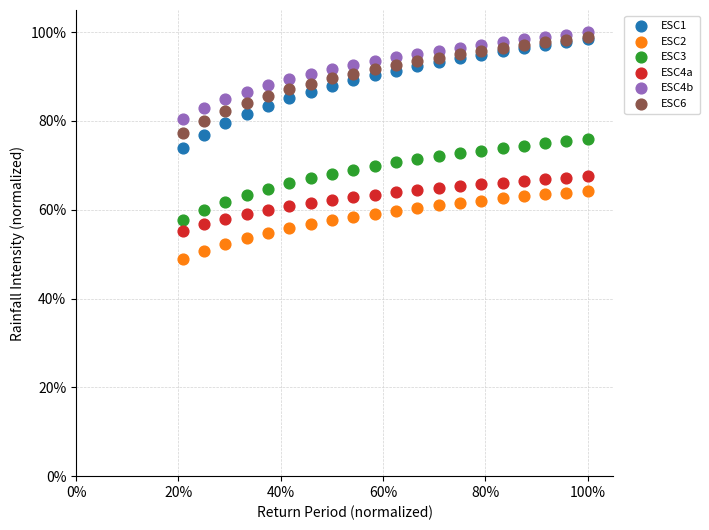

Which series contains the lowest Y value?

ESC2